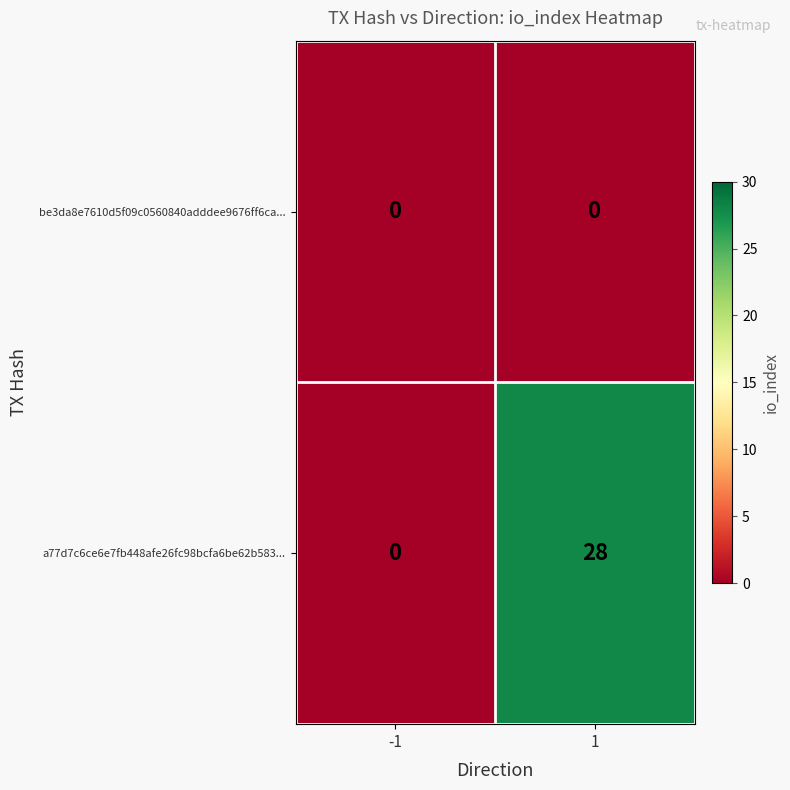

Reading left to right, list all the values displayed in this chart.

be3da8e7610d5f09c0560840adddee9676ff6ca...: 0	0
a77d7c6ce6e7fb448afe26fc98bcfa6be62b583...: 0	28